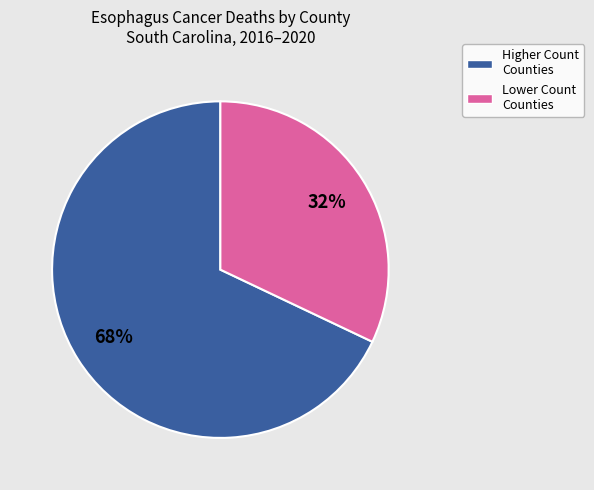

To the nearest percent, what is the average slice percentage?

50%